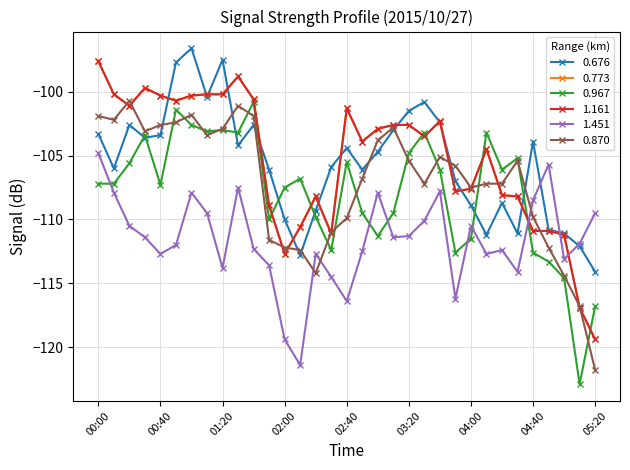

Reading left to right, transcribe all the data shown in this chart.

0.676: -103.3	-106.0	-102.6	-103.6	-103.4	-97.7	-96.6	-100.4	-97.5	-104.2	-102.6	-106.1	-110.0	-112.8	-109.3	-105.9	-104.4	-106.1	-104.7	-103.0	-101.5	-100.8	-102.4	-107.0	-108.9	-111.2	-108.7	-111.1	-103.9	-110.8	-111.1	-112.1	-114.1
0.773: -97.6	-100.2	-101.1	-99.7	-100.3	-100.7	-100.3	-100.2	-100.2	-98.8	-100.6	-108.9	-112.7	-110.6	-108.2	-111.1	-101.3	-103.9	-102.9	-102.6	-102.6	-103.5	-102.3	-107.8	-107.6	-104.5	-108.1	-108.2	-110.9	-110.9	-111.2	-116.9	-119.4
0.967: -107.2	-107.2	-105.6	-103.4	-107.3	-101.4	-102.6	-103.1	-103.0	-103.2	-100.8	-110.0	-107.5	-106.8	-109.8	-112.4	-105.5	-109.5	-111.3	-109.5	-104.8	-103.2	-106.1	-112.6	-111.5	-103.2	-106.1	-105.2	-112.6	-113.3	-114.6	-122.9	-116.8
1.161: -97.6	-100.2	-101.1	-99.7	-100.3	-100.7	-100.3	-100.2	-100.2	-98.8	-100.6	-108.9	-112.7	-110.6	-108.2	-111.1	-101.3	-103.9	-102.9	-102.6	-102.6	-103.5	-102.3	-107.8	-107.6	-104.5	-108.1	-108.2	-110.9	-110.9	-111.2	-116.9	-119.4
1.451: -104.8	-107.9	-110.5	-111.4	-112.7	-112.0	-107.9	-109.5	-113.8	-107.5	-112.3	-113.6	-119.4	-121.4	-112.7	-114.5	-116.4	-112.5	-107.9	-111.4	-111.3	-110.1	-107.8	-116.2	-110.5	-112.7	-112.4	-114.1	-108.5	-105.7	-113.1	-111.9	-109.5
0.870: -101.9	-102.2	-100.7	-103.1	-102.6	-102.4	-101.8	-103.4	-102.9	-101.1	-101.9	-111.6	-112.2	-112.4	-114.2	-111.0	-109.9	-106.8	-103.8	-102.8	-105.4	-107.2	-105.1	-105.8	-107.5	-107.2	-107.2	-105.4	-109.8	-112.2	-114.4	-116.8	-121.8